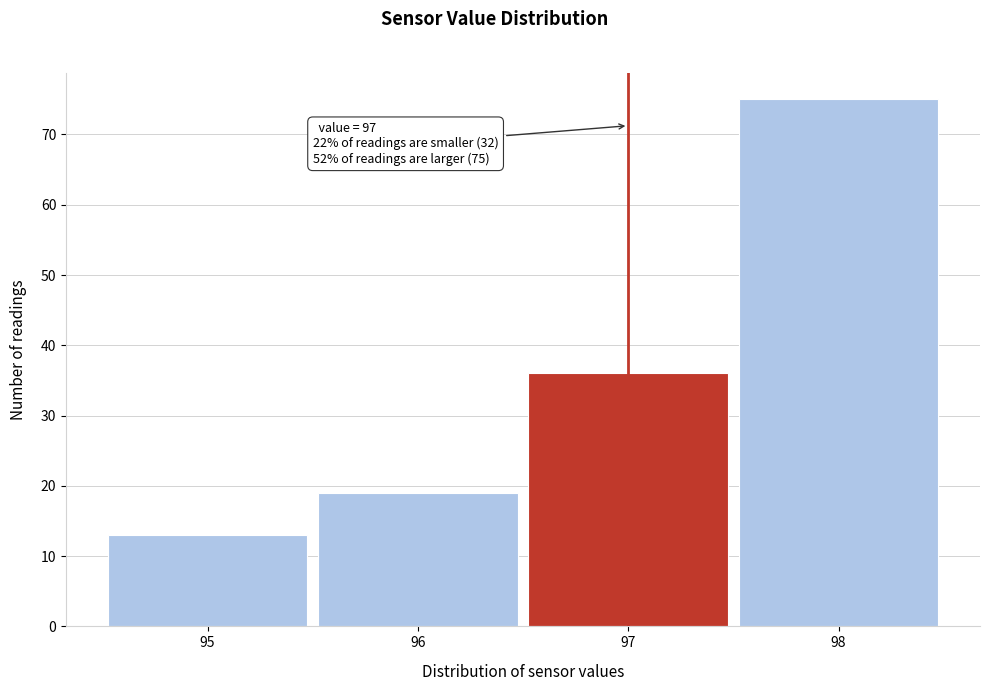

Over which range of the x-axis is the bar tallest?

97.5 to 98.5